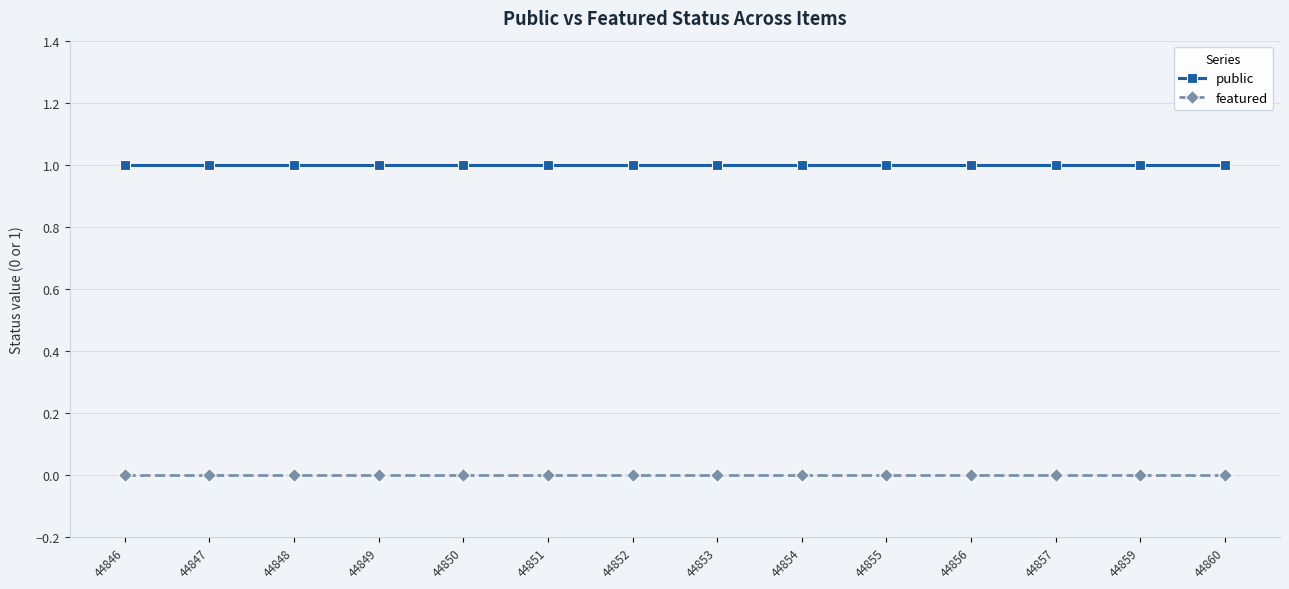

At 44854, list the series in order from smallest to largest.

featured, public